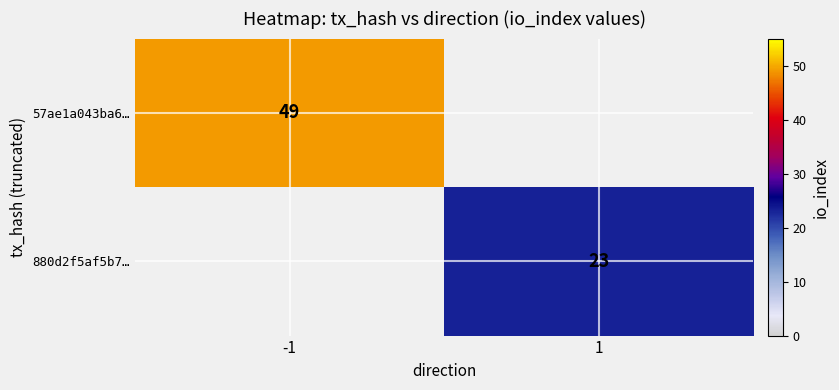

Which label corresponds to the smallest value in the chart?

1